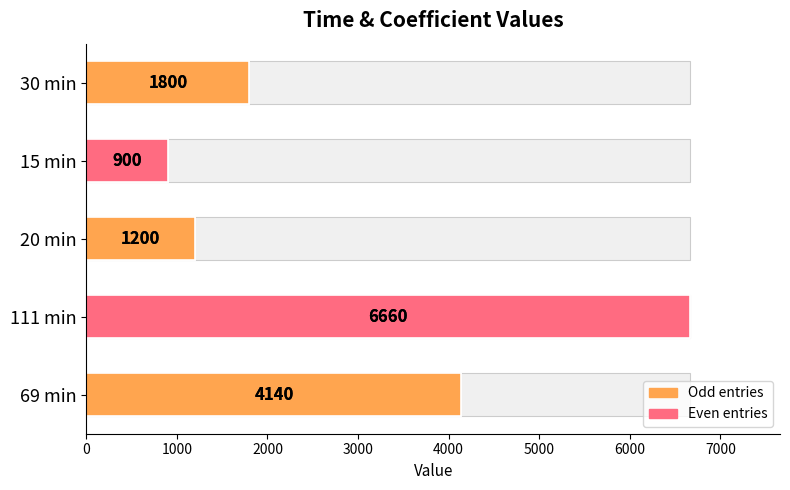

Count the number of categories in the chart.

5